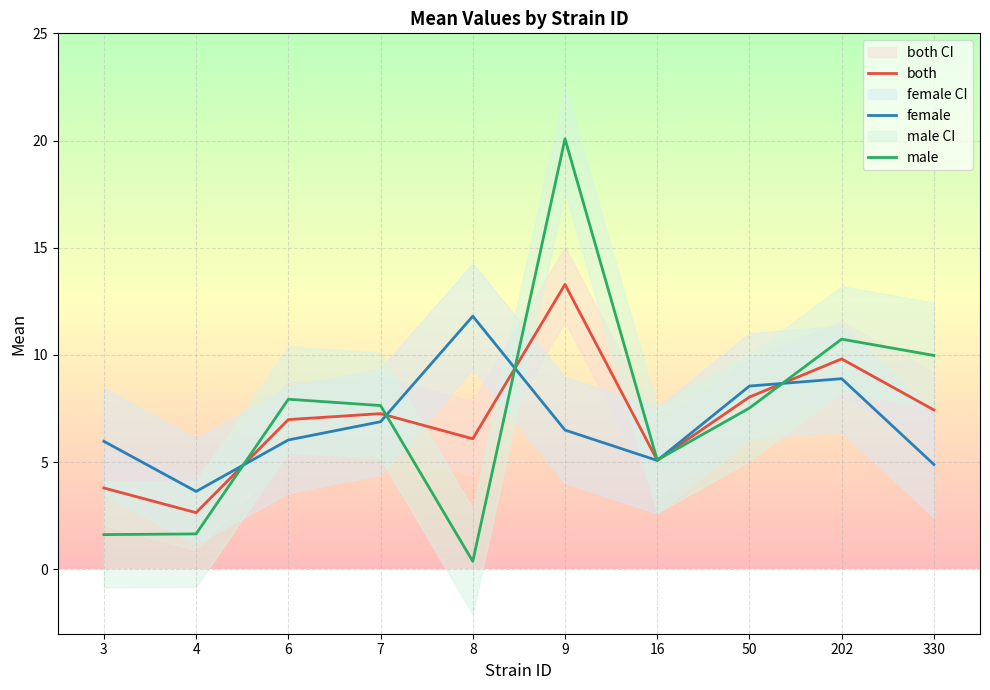

What is the difference between the highest and lowest values at 202?

1.8